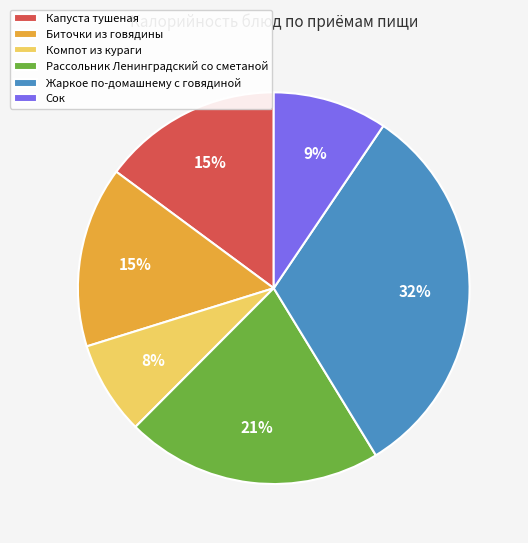

How many segments does this pie chart have?

6